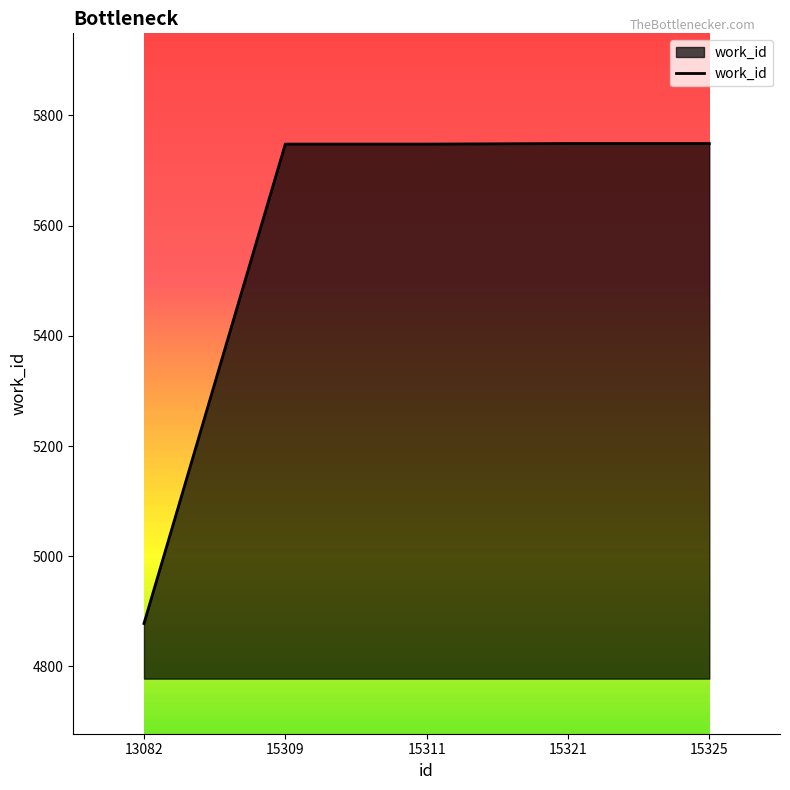

How many lines are shown in the chart?

1